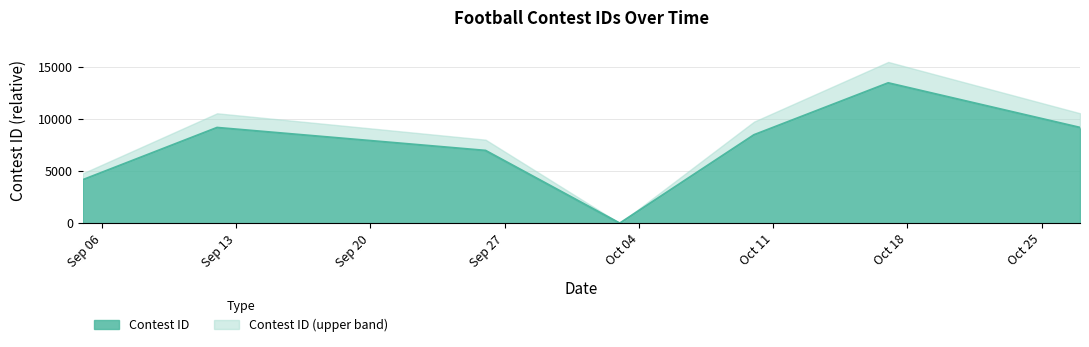

How many points are higher than both their immediate neighbors (excluding endpoints)?

2